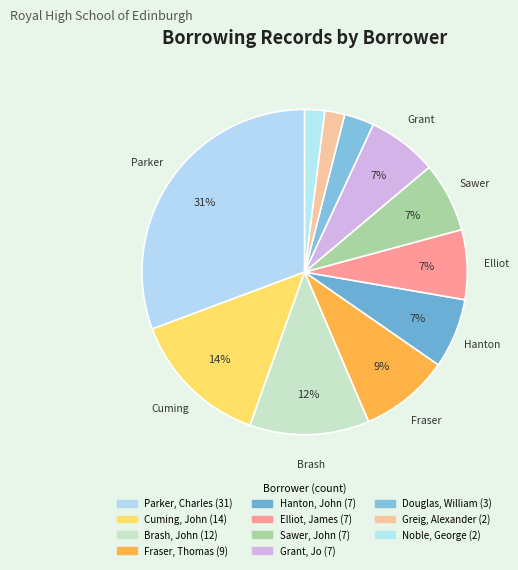

How many segments does this pie chart have?

11